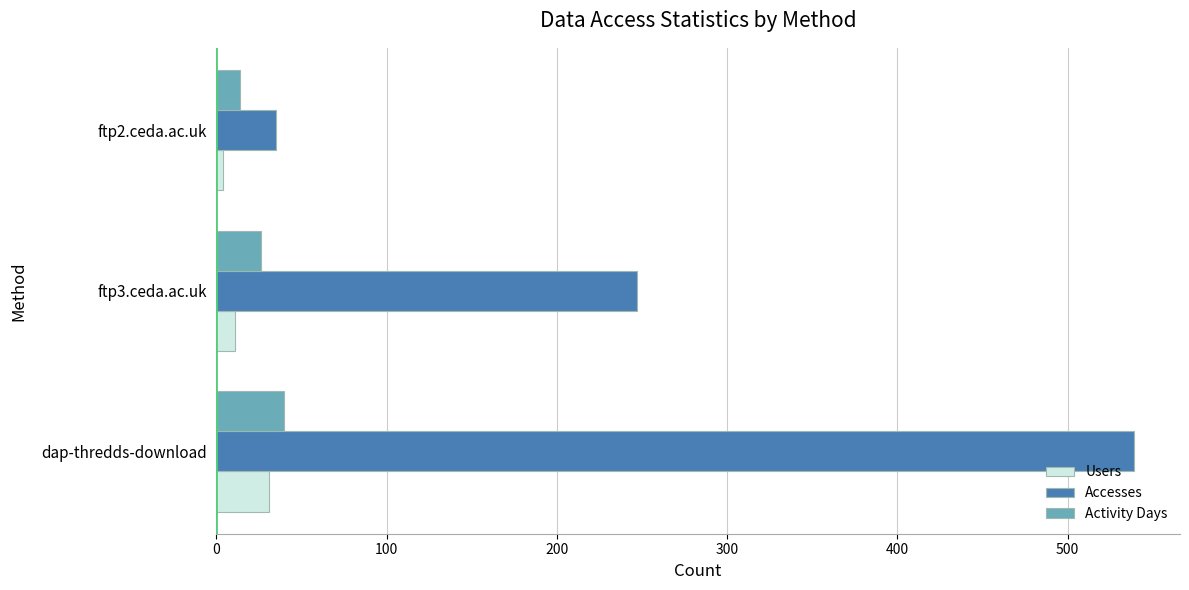

How many Activity Days values are between 14 and 40?

3